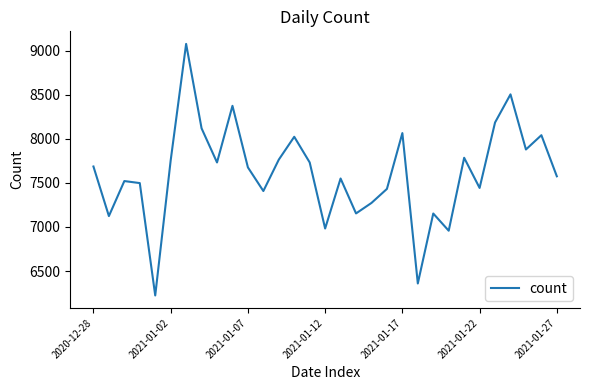

What is the difference between the maximum and minimum values?

2852